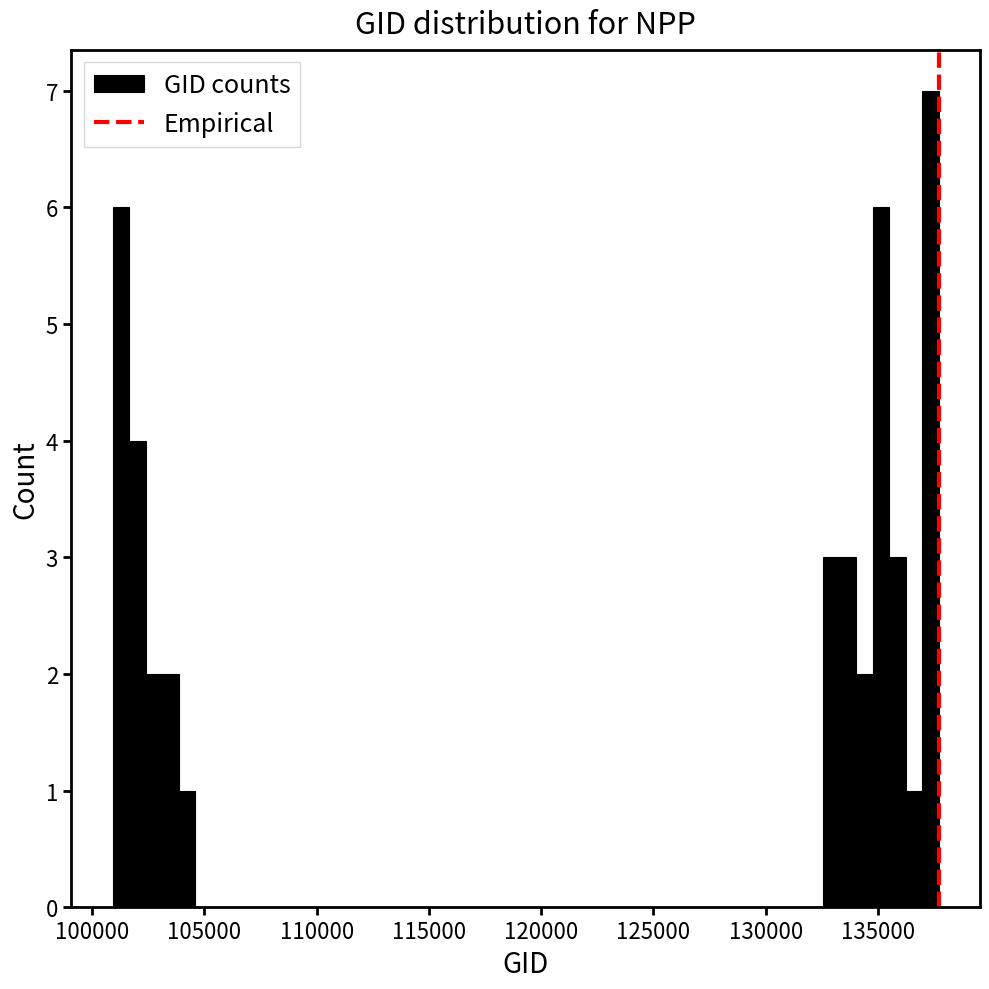

Read against the x-axis, roughly where is the centre of the tallest bar?

137500